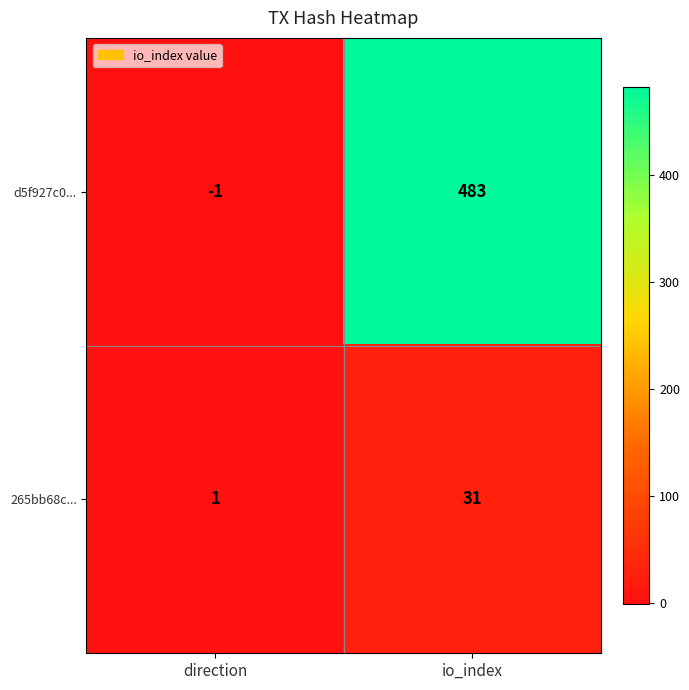

Which label corresponds to the largest value in the chart?

io_index